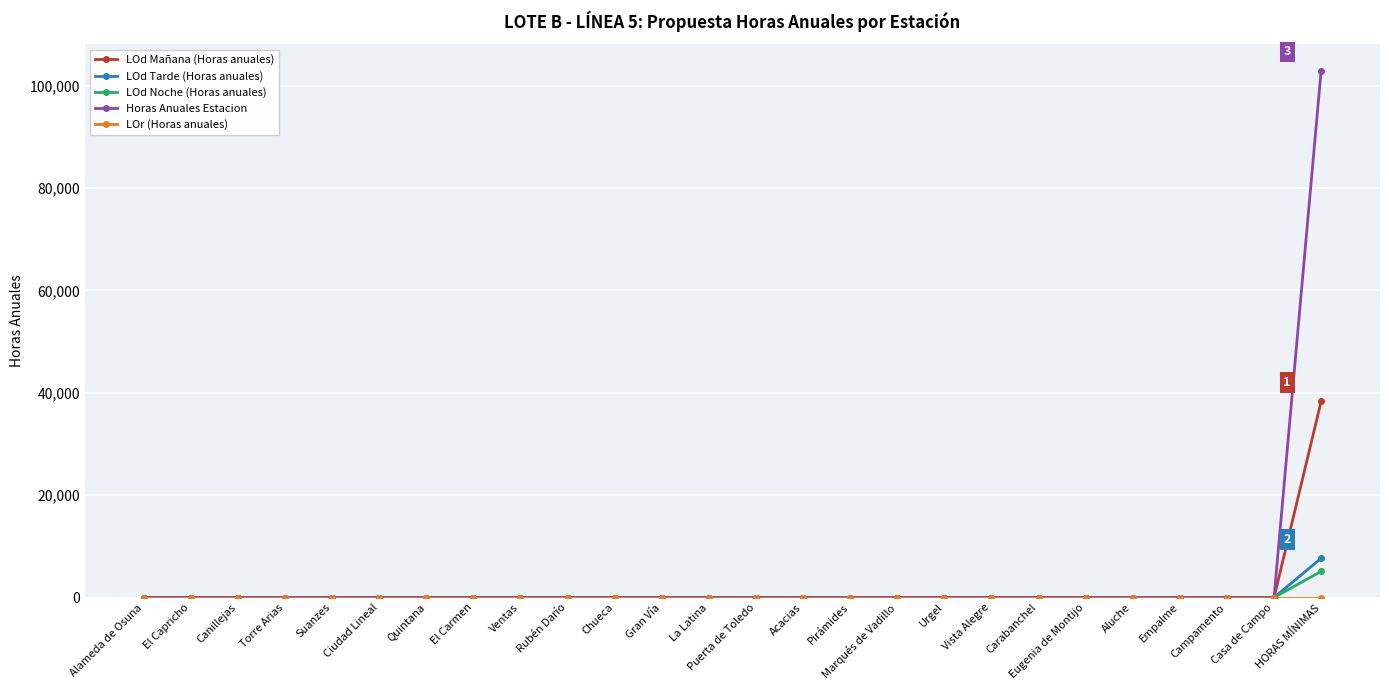

Which series has the widest spread of values?

Horas Anuales Estacion